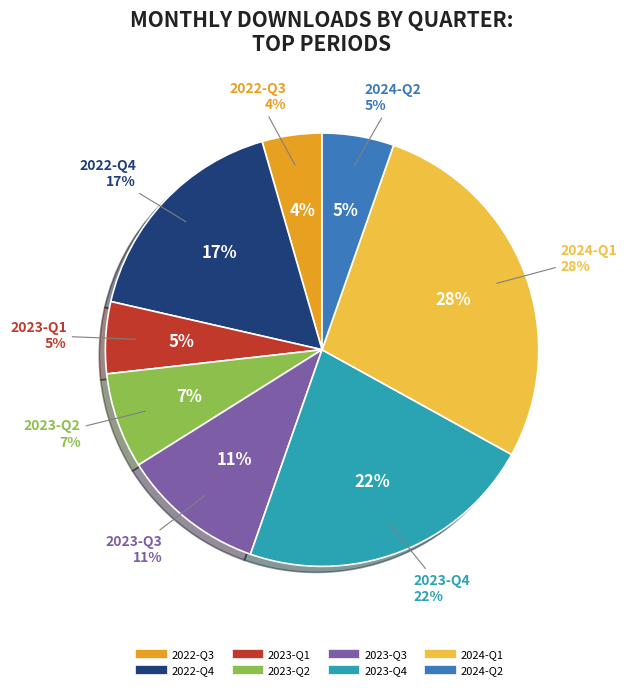

Do 2023-12 and 2023-02 together represent more than half of the pie?

No